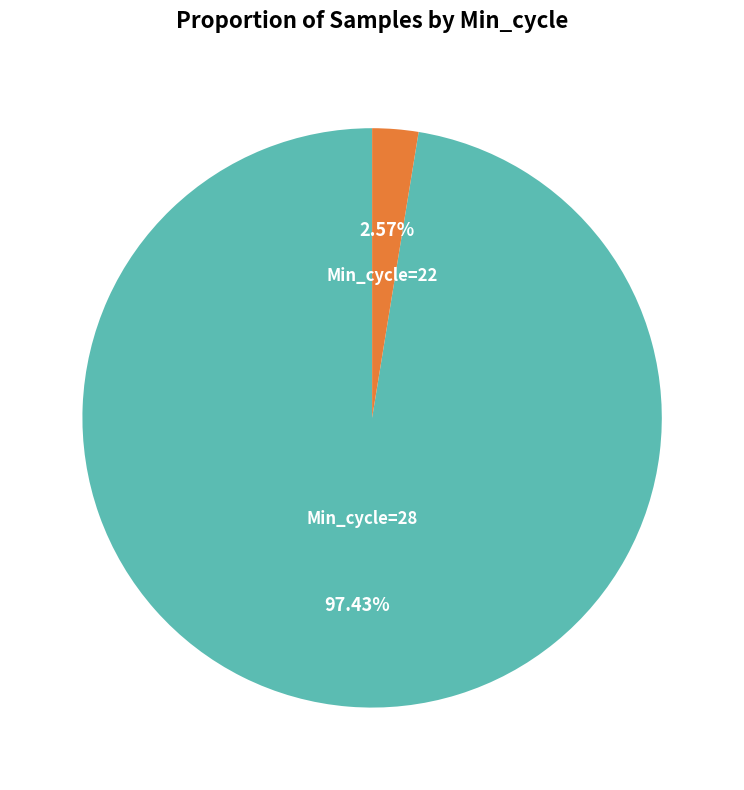

Is there any slice that represents more than half of the pie?

Yes